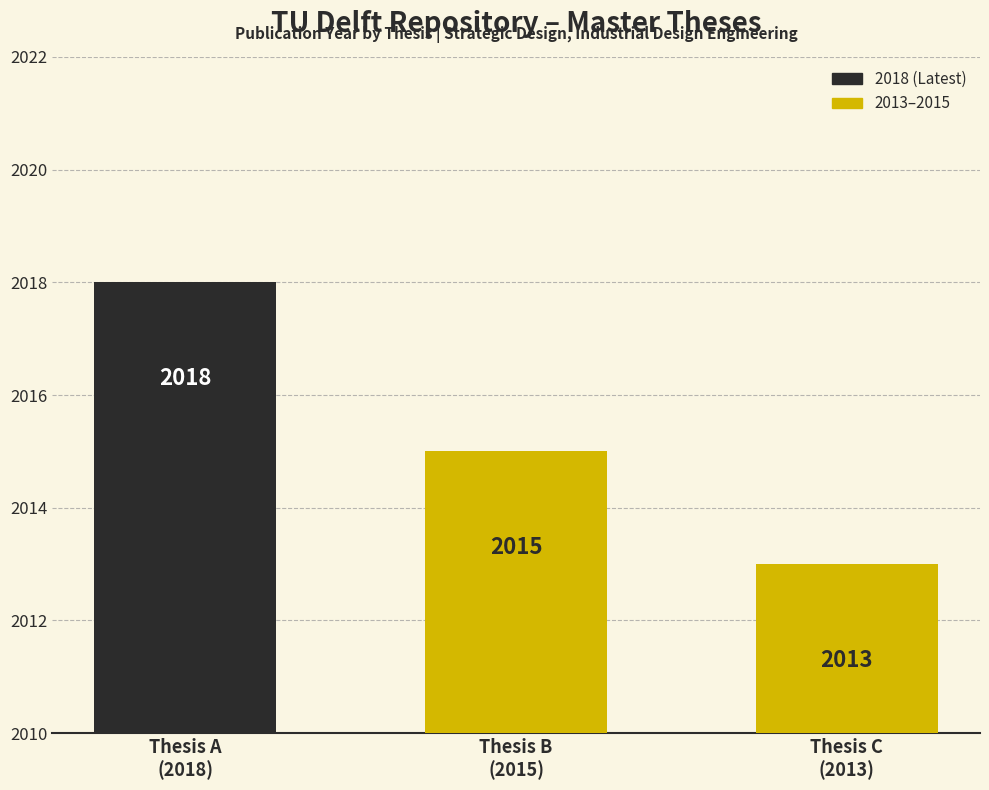

What is the sum of the values at Thesis A
(2018) and Thesis B
(2015)?

4033